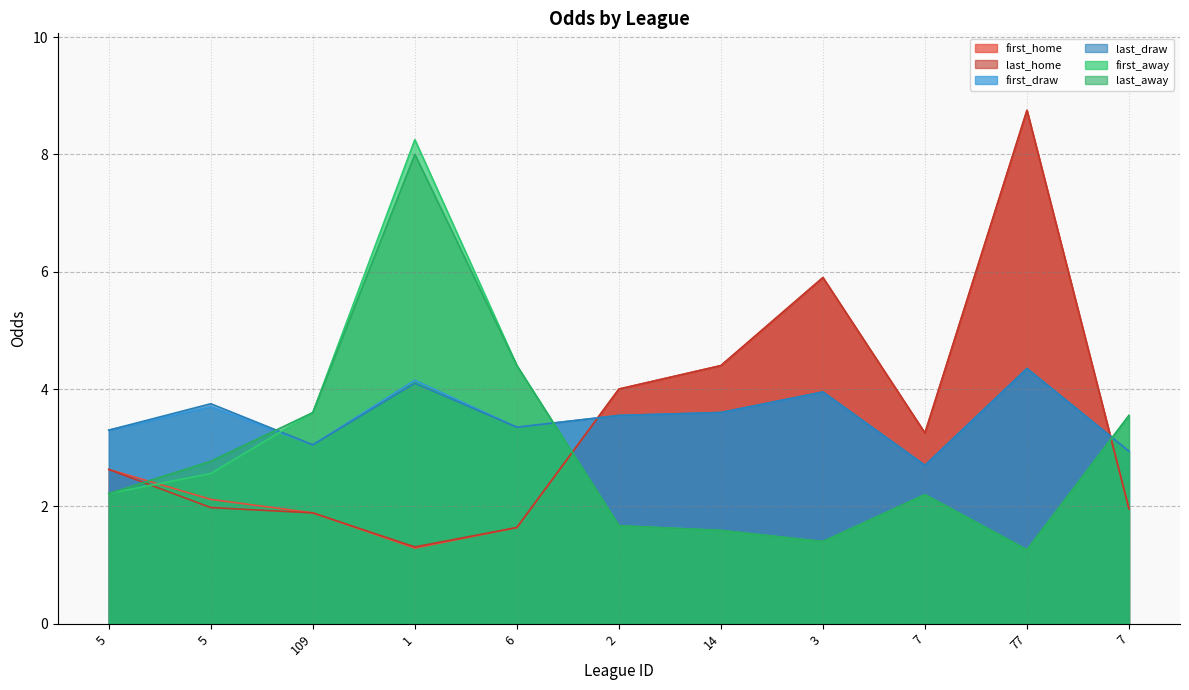

Where is the first local minimum for last_away?

3